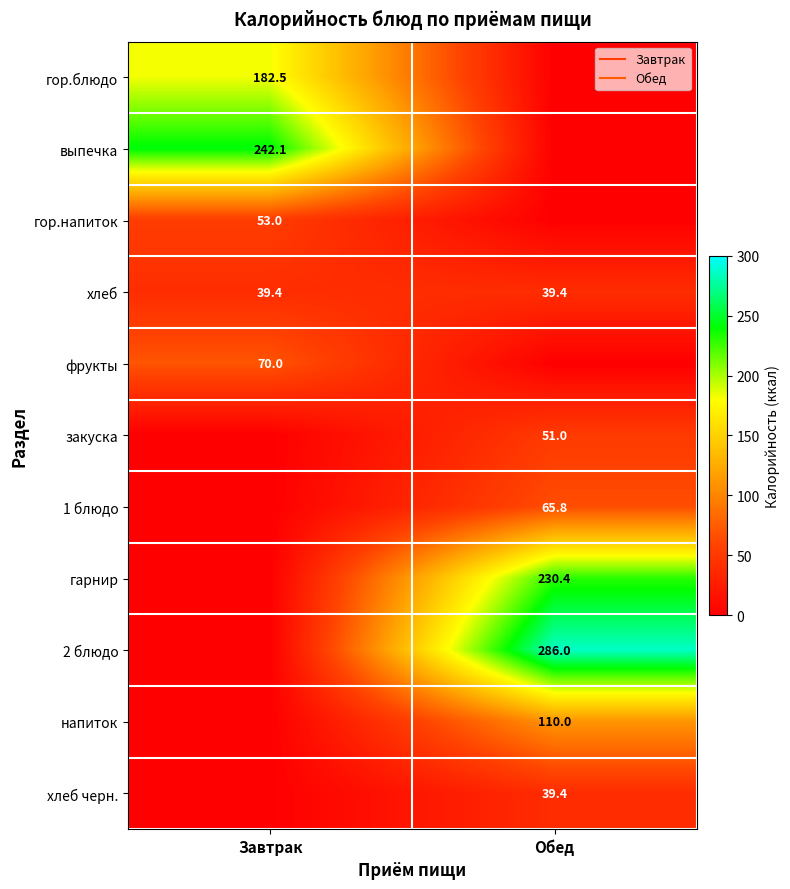

Rank the series by their maximum value, from lowest to highest.

хлеб, хлеб черн., закуска, гор.напиток, 1 блюдо, фрукты, напиток, гор.блюдо, гарнир, выпечка, 2 блюдо